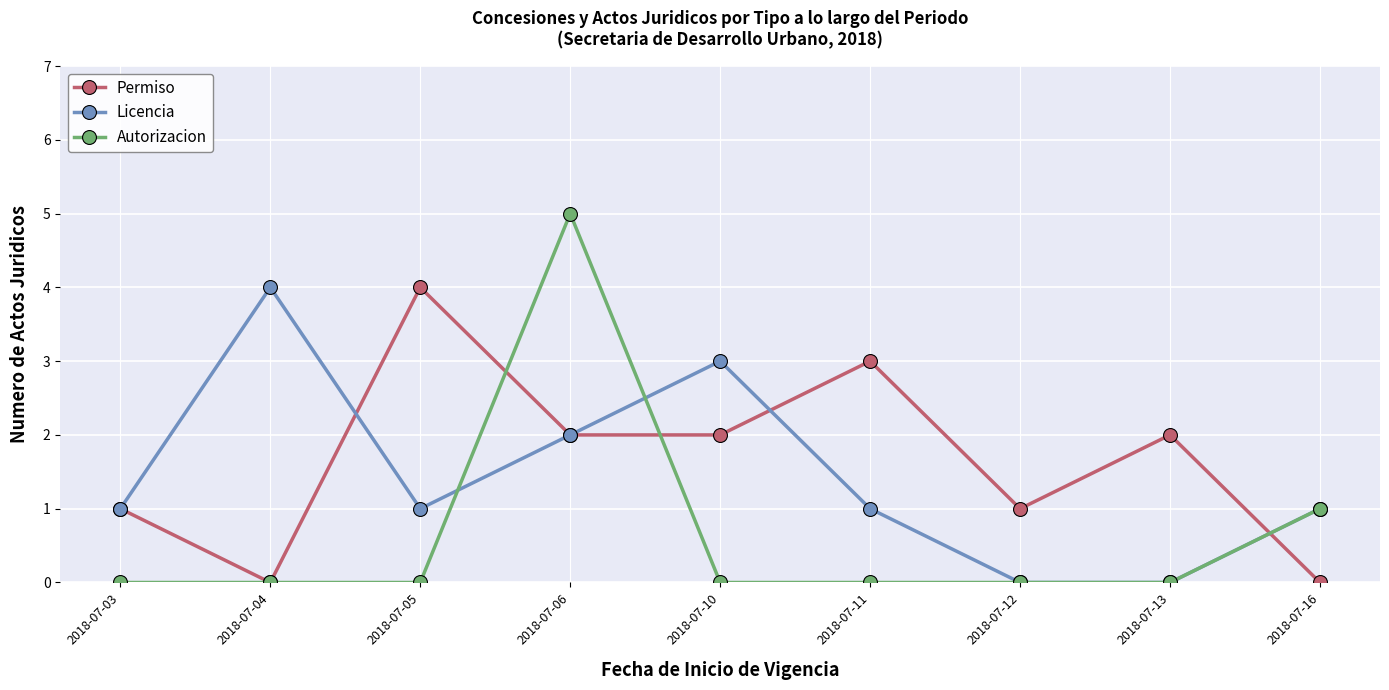

At which category does the chart reach its peak across all series?

2018-07-06